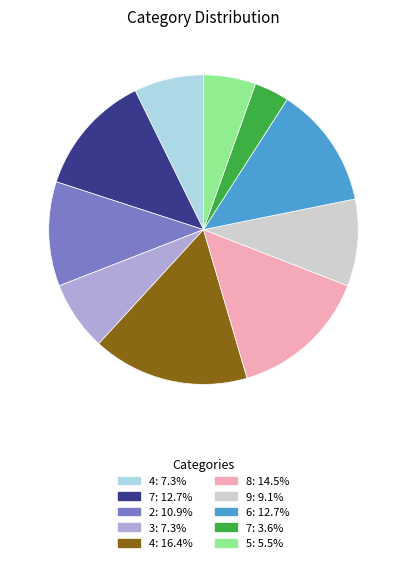

Does any single category account for the majority?

No